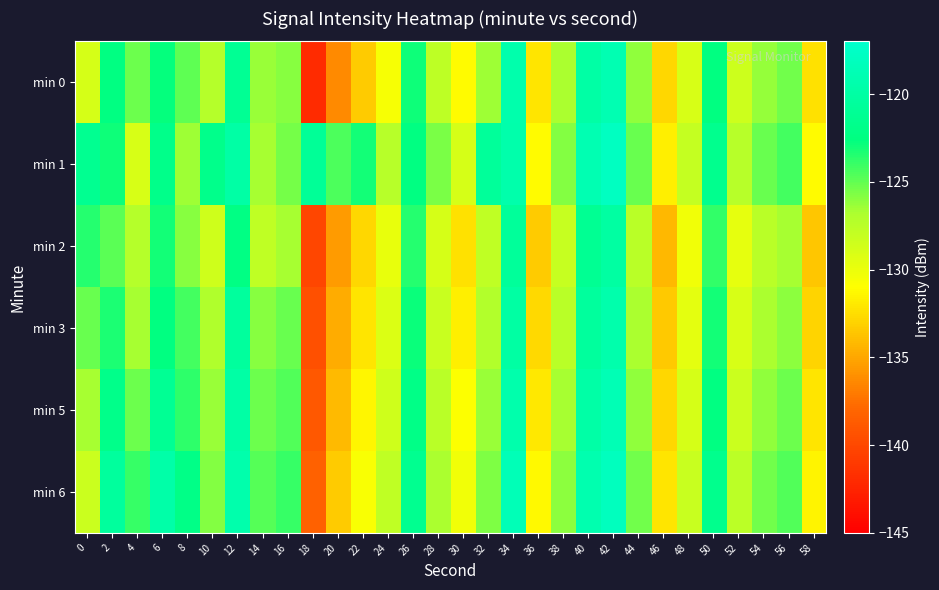

Reading left to right, transcribe all the data shown in this chart.

min 0: 0=-128.8	2=-122.4	4=-125.3	6=-122.8	8=-124.9	10=-127.2	12=-121.1	14=-126.4	16=-126.0	18=-142.0	20=-136.3	22=-133.3	24=-130.6	26=-122.9	28=-127.6	30=-131.2	32=-126.5	34=-119.4	36=-132.1	38=-126.8	40=-119.9	42=-118.9	44=-126.2	46=-132.8	48=-129.0	50=-122.6	52=-128.4	54=-126.2	56=-125.4	58=-132.4
min 1: 0=-121.3	2=-123.0	4=-128.9	6=-121.9	8=-126.5	10=-121.7	12=-119.9	14=-126.7	16=-125.4	18=-120.8	20=-124.5	22=-123.1	24=-127.3	26=-122.4	28=-125.6	30=-128.9	32=-120.7	34=-119.5	36=-131.2	38=-125.8	40=-118.9	42=-117.8	44=-125.1	46=-131.7	48=-128.0	50=-121.5	52=-127.3	54=-125.1	56=-124.3	58=-131.2
min 2: 0=-123.5	2=-124.8	4=-127.2	6=-123.1	8=-125.9	10=-128.5	12=-122.3	14=-127.8	16=-126.7	18=-140.1	20=-135.5	22=-132.8	24=-129.9	26=-123.5	28=-128.9	30=-132.4	32=-127.8	34=-120.7	36=-133.4	38=-128.1	40=-121.2	42=-120.1	44=-127.5	46=-134.2	48=-130.3	50=-123.8	52=-129.7	54=-127.5	56=-126.7	58=-133.6
min 3: 0=-125.1	2=-123.3	4=-126.7	6=-122.5	8=-124.3	10=-127.0	12=-120.5	14=-125.9	16=-125.2	18=-139.5	20=-134.8	22=-132.1	24=-129.2	26=-122.8	28=-128.2	30=-131.7	32=-127.1	34=-120.0	36=-132.7	38=-127.4	40=-120.5	42=-119.4	44=-126.8	46=-133.5	48=-129.6	50=-123.1	52=-129.0	54=-126.8	56=-126.0	58=-132.9
min 5: 0=-126.7	2=-121.9	4=-125.3	6=-121.1	8=-123.7	10=-126.4	12=-119.9	14=-125.3	16=-124.6	18=-138.9	20=-134.1	22=-131.4	24=-128.5	26=-122.1	28=-127.5	30=-131.0	32=-126.4	34=-119.3	36=-132.0	38=-126.7	40=-119.8	42=-118.7	44=-126.1	46=-132.8	48=-128.9	50=-122.4	52=-128.3	54=-126.1	56=-125.3	58=-132.2
min 6: 0=-128.3	2=-120.5	4=-123.9	6=-119.7	8=-122.1	10=-125.8	12=-119.3	14=-124.7	16=-124.0	18=-138.3	20=-133.4	22=-130.7	24=-127.8	26=-121.4	28=-126.8	30=-130.3	32=-125.7	34=-118.6	36=-131.3	38=-126.0	40=-119.1	42=-118.0	44=-125.4	46=-132.1	48=-128.2	50=-121.7	52=-127.6	54=-125.4	56=-124.6	58=-131.5